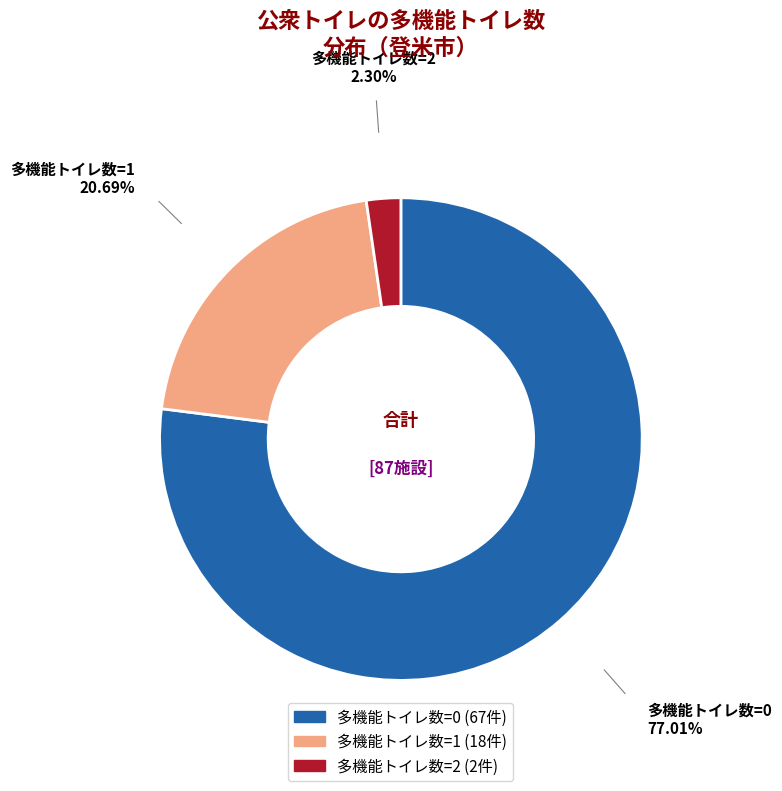

Which has a higher value, 多機能トイレ数=1 or 多機能トイレ数=2?

多機能トイレ数=1